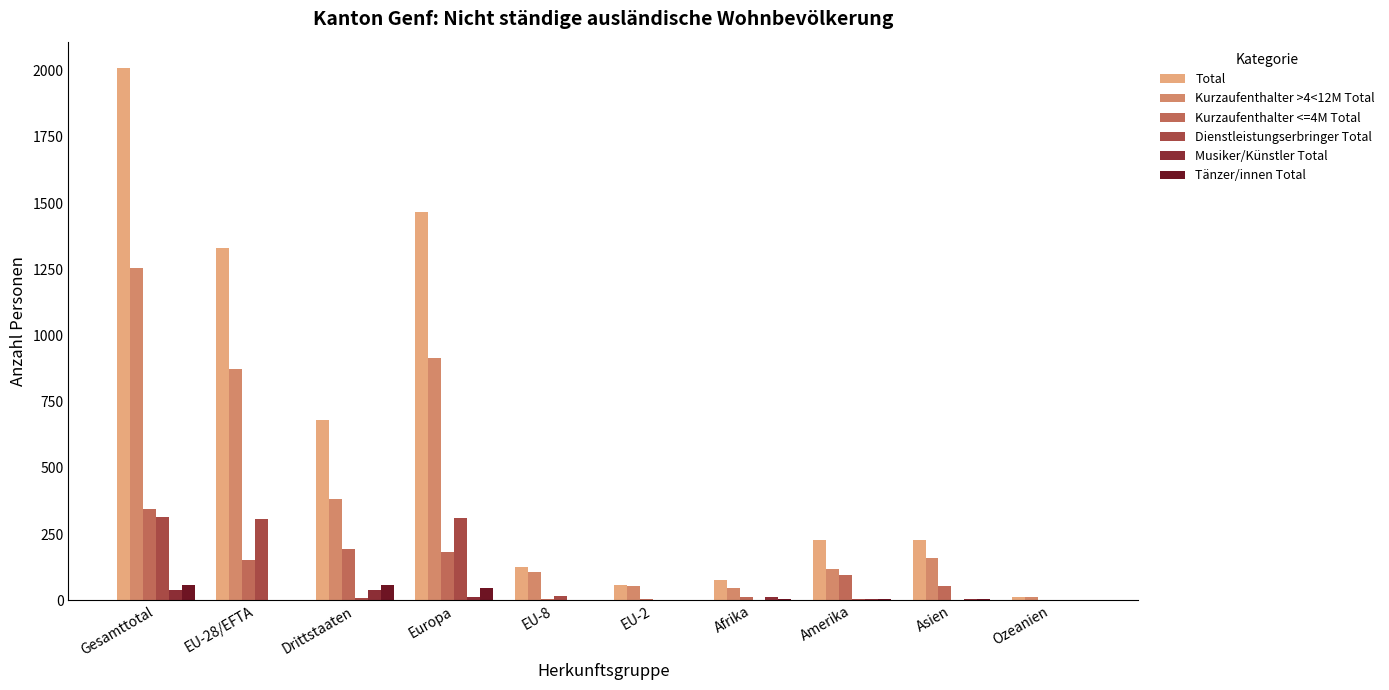

The Total series shows 2009 at Gesamttotal. True or false?

True